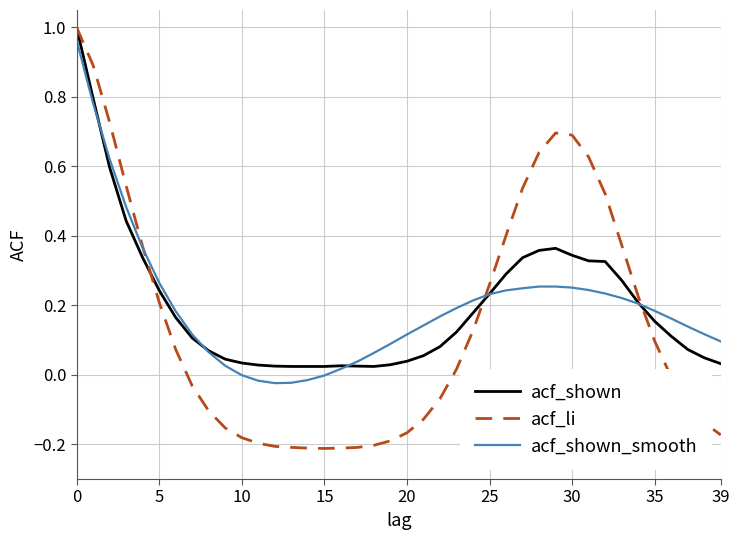

Which series has the widest spread of values?

acf_li